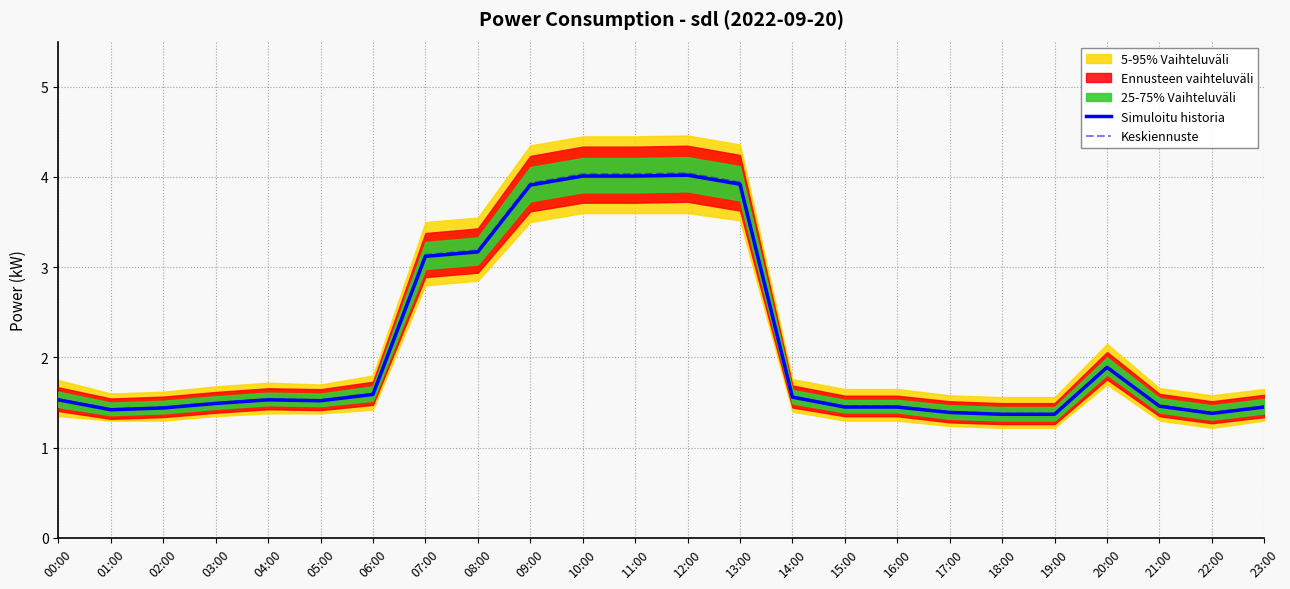

What is the label of the 15th point from the left?

14:00